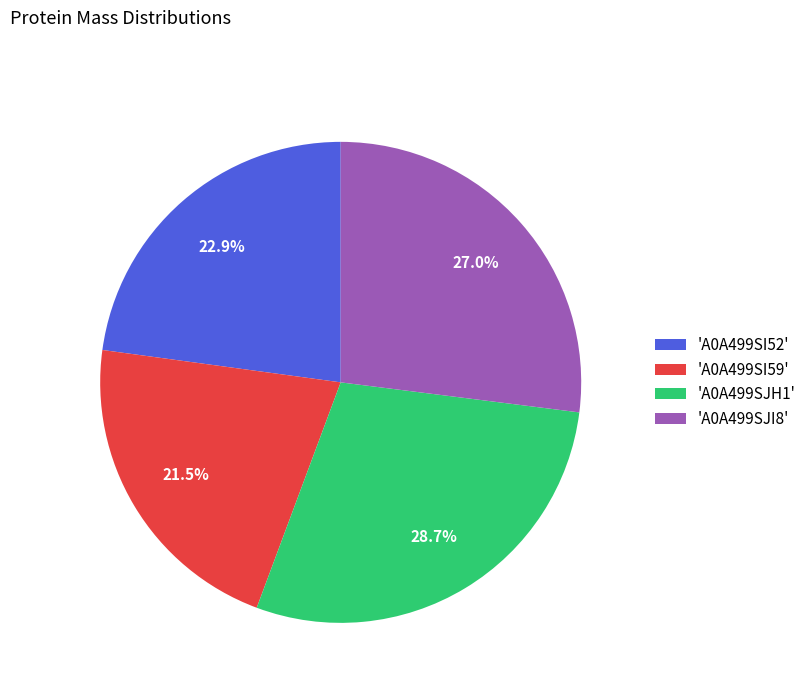

What is the ratio of the value at 'A0A499SI52' to the value at 'A0A499SJI8'?

0.8